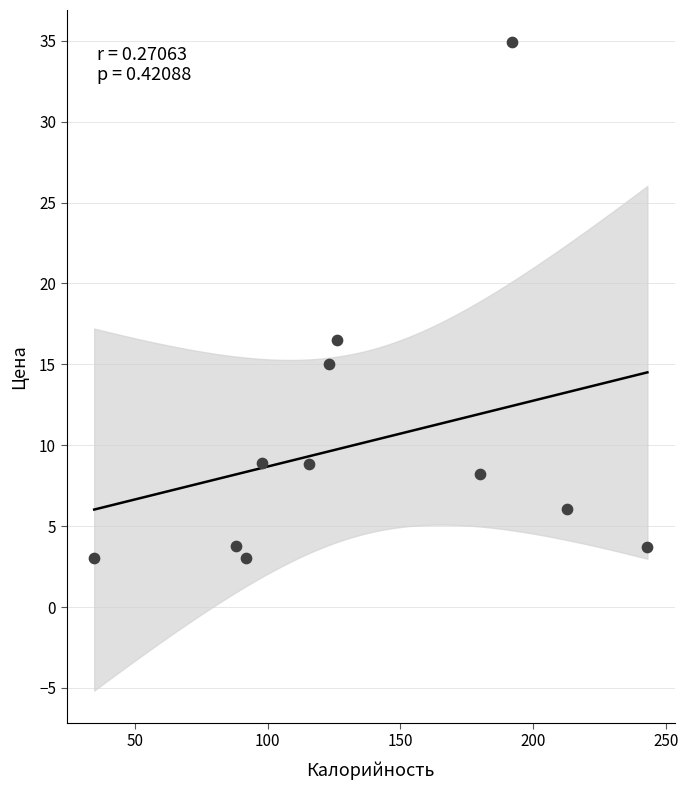

What is the range of X values (max minus min)?

208.1